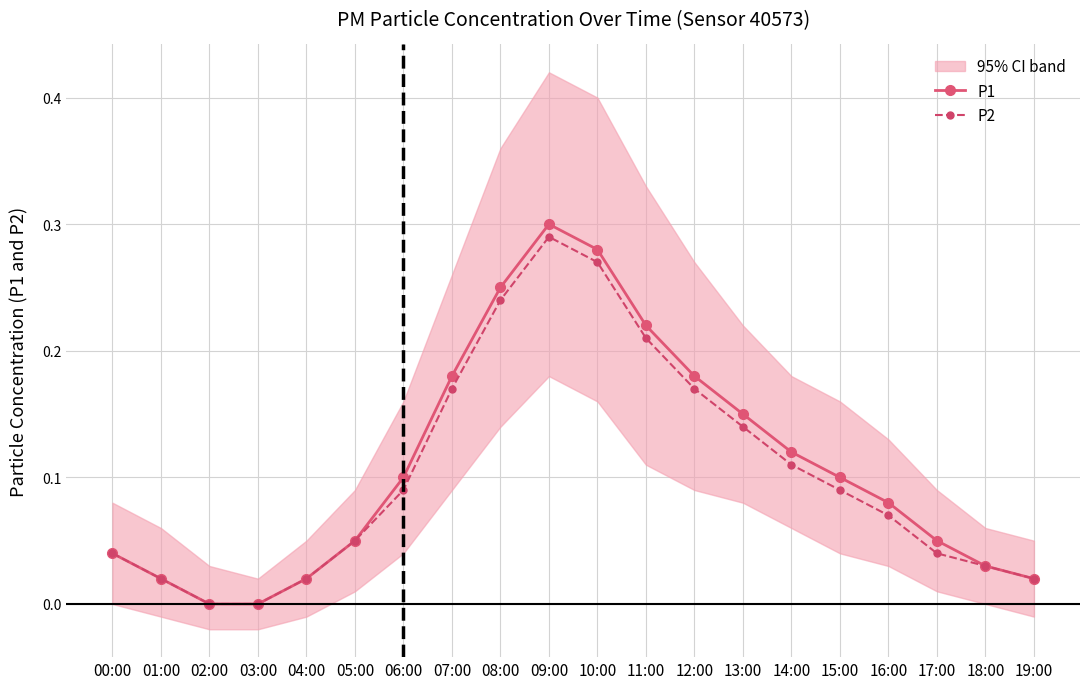

What is the value of the P2 point at the 9th from the left?

0.2